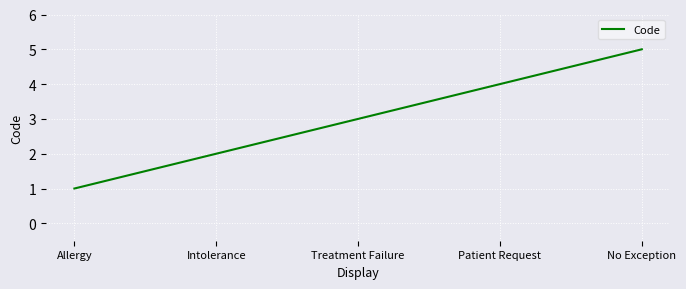

Which category has the highest value across all series?

No Exception